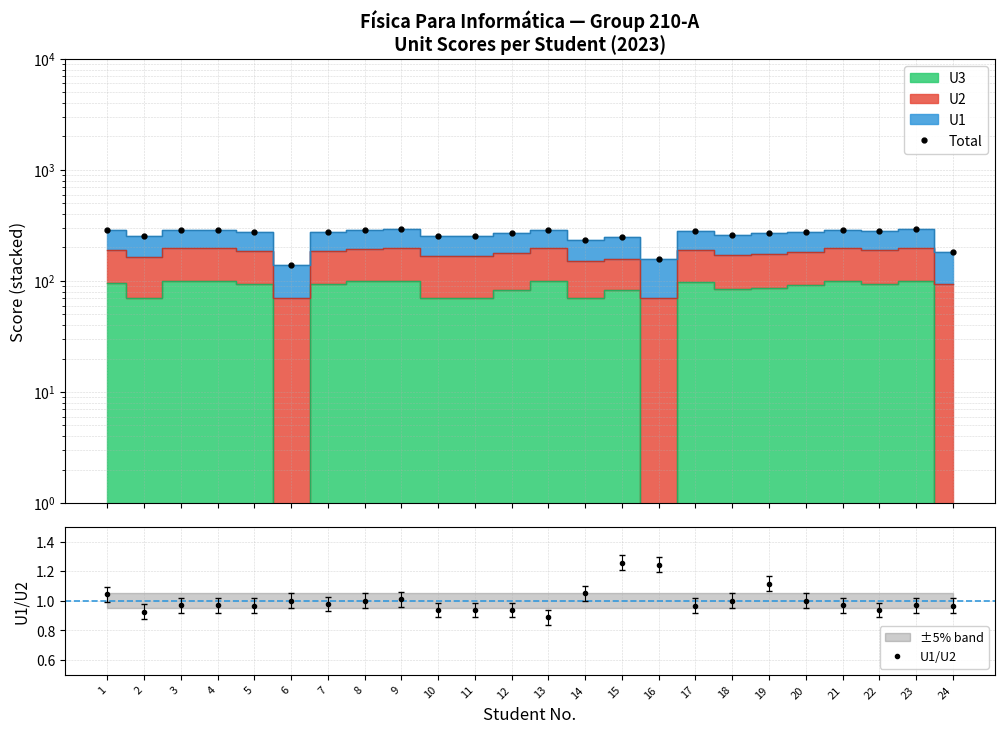

Rank the categories by U1/U2 value from lowest to highest.

13, 2, 10, 11, 12, 22, 5, 17, 24, 3, 4, 21, 23, 7, 6, 8, 18, 20, 9, 1, 14, 19, 16, 15